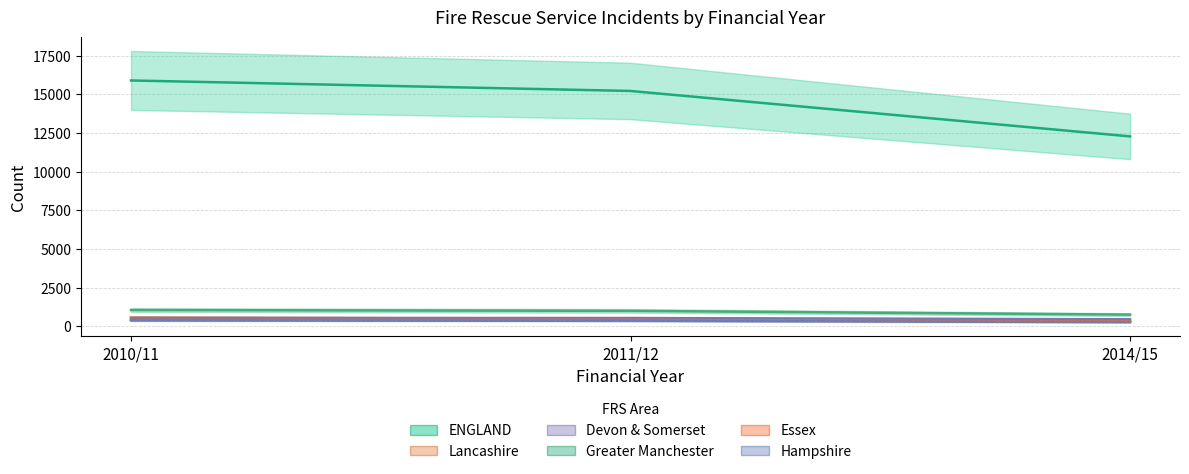

What is the spread (max minus min) of values at 2011/12?

14879